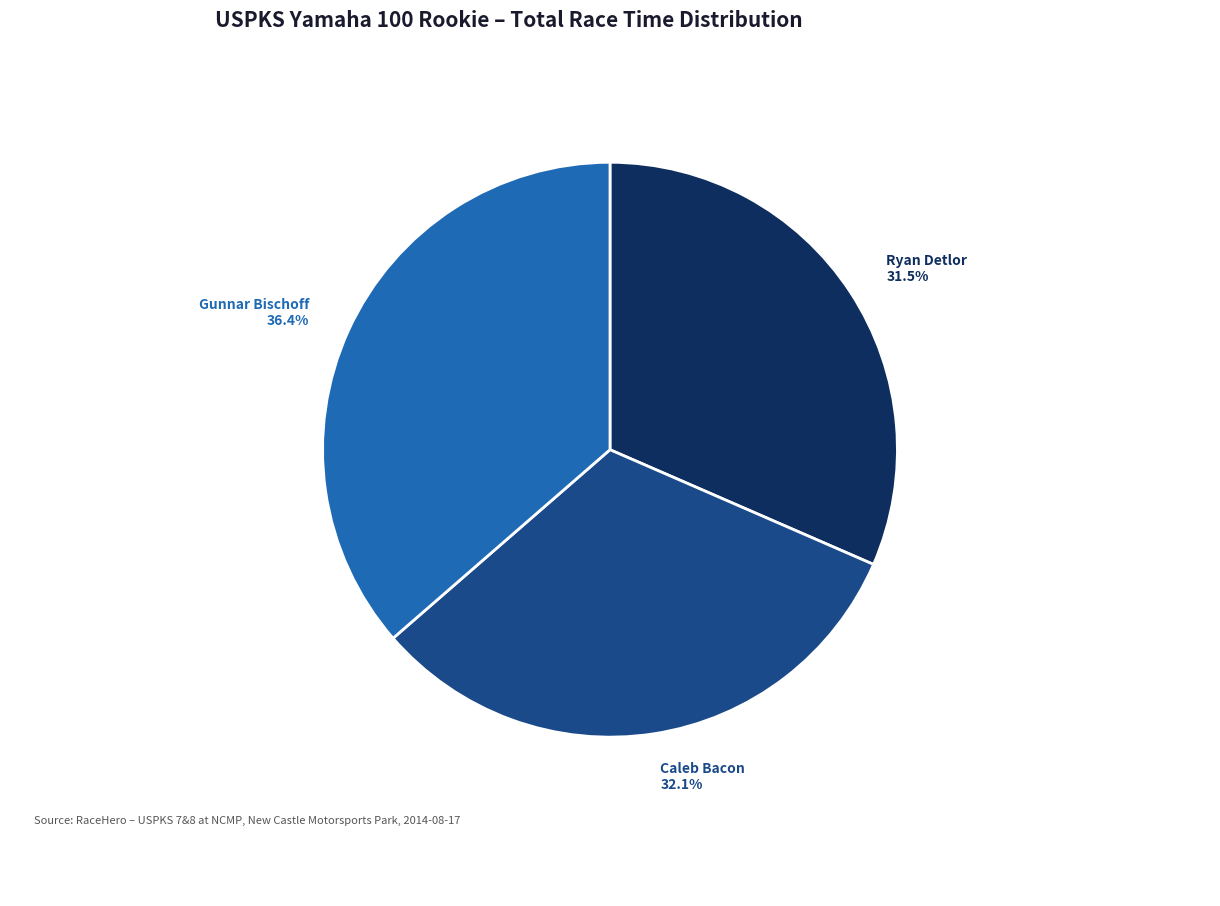

Is there any slice that represents more than half of the pie?

No